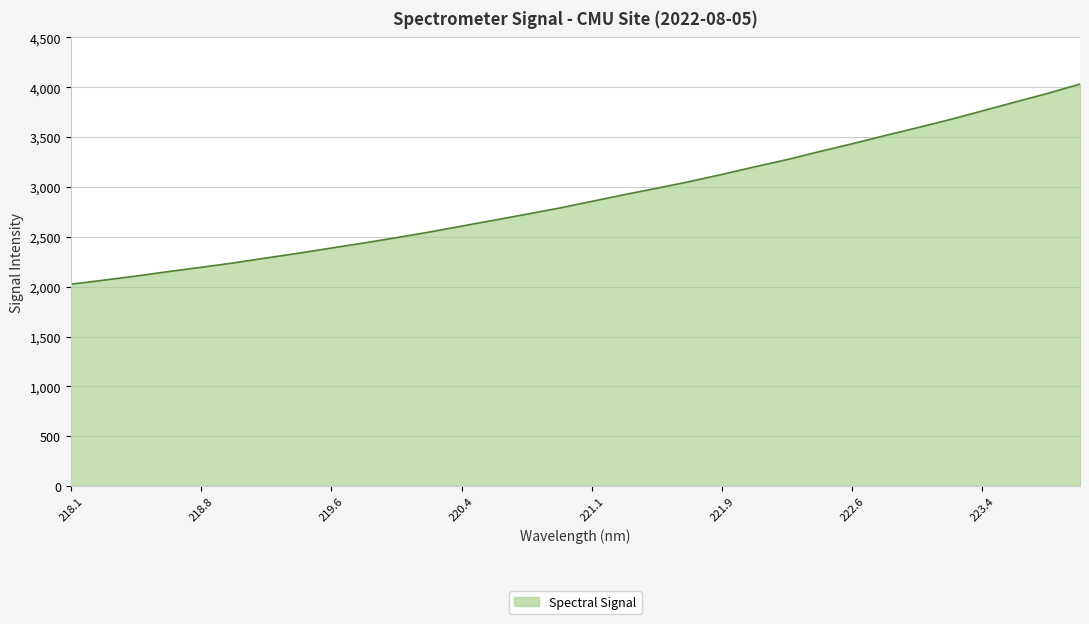

What is the smallest value displayed?

2025.0